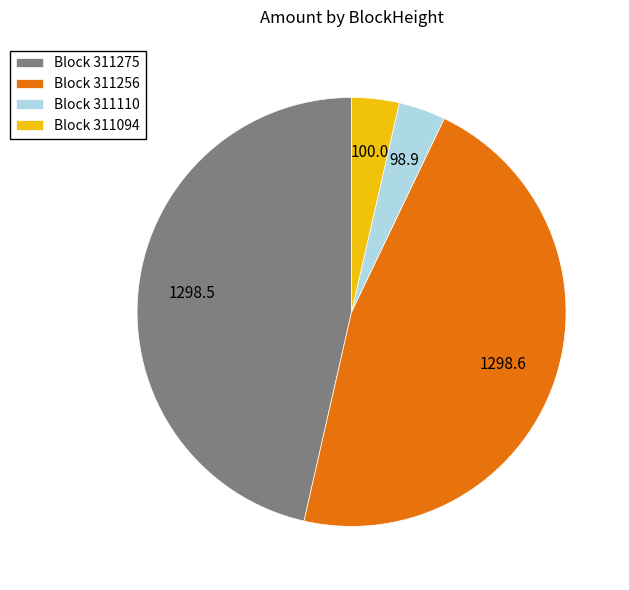

Between Block 311275 and Block 311094, which is larger?

Block 311275